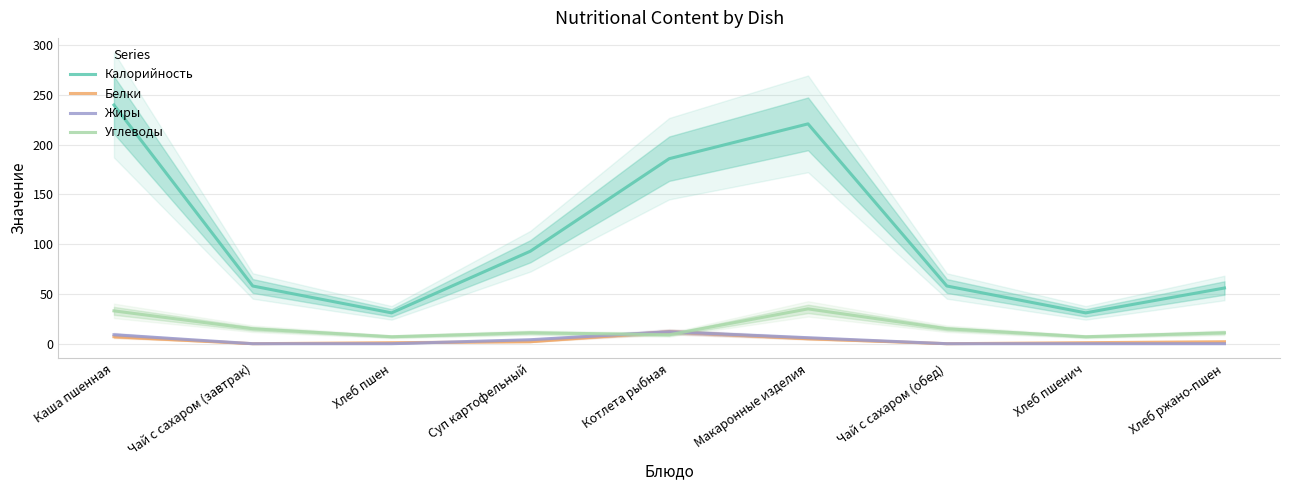

How many lines are shown in the chart?

4